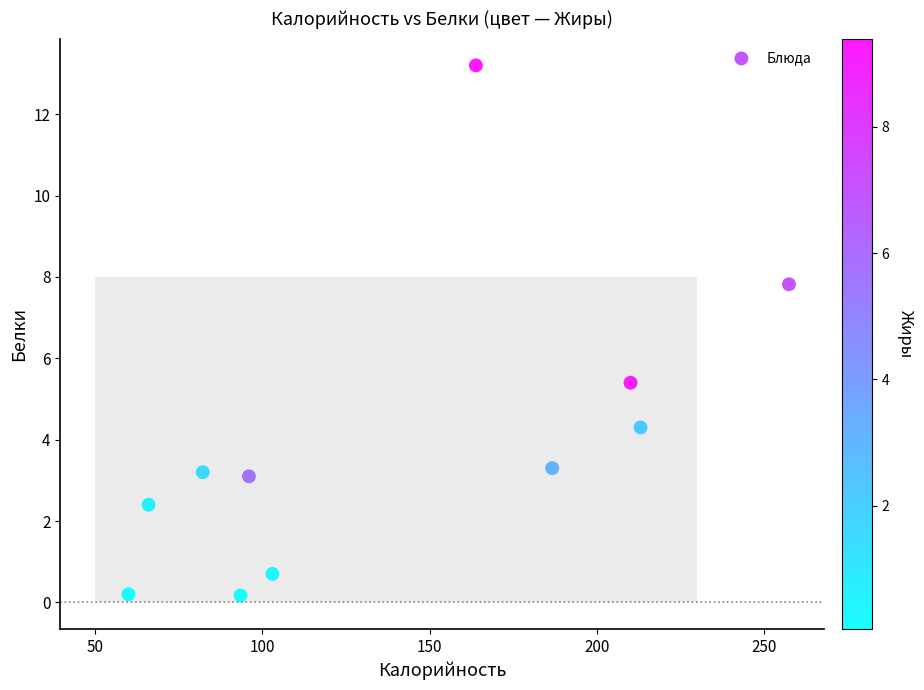

What Y value in the scatter plot is closest to 6?

5.4